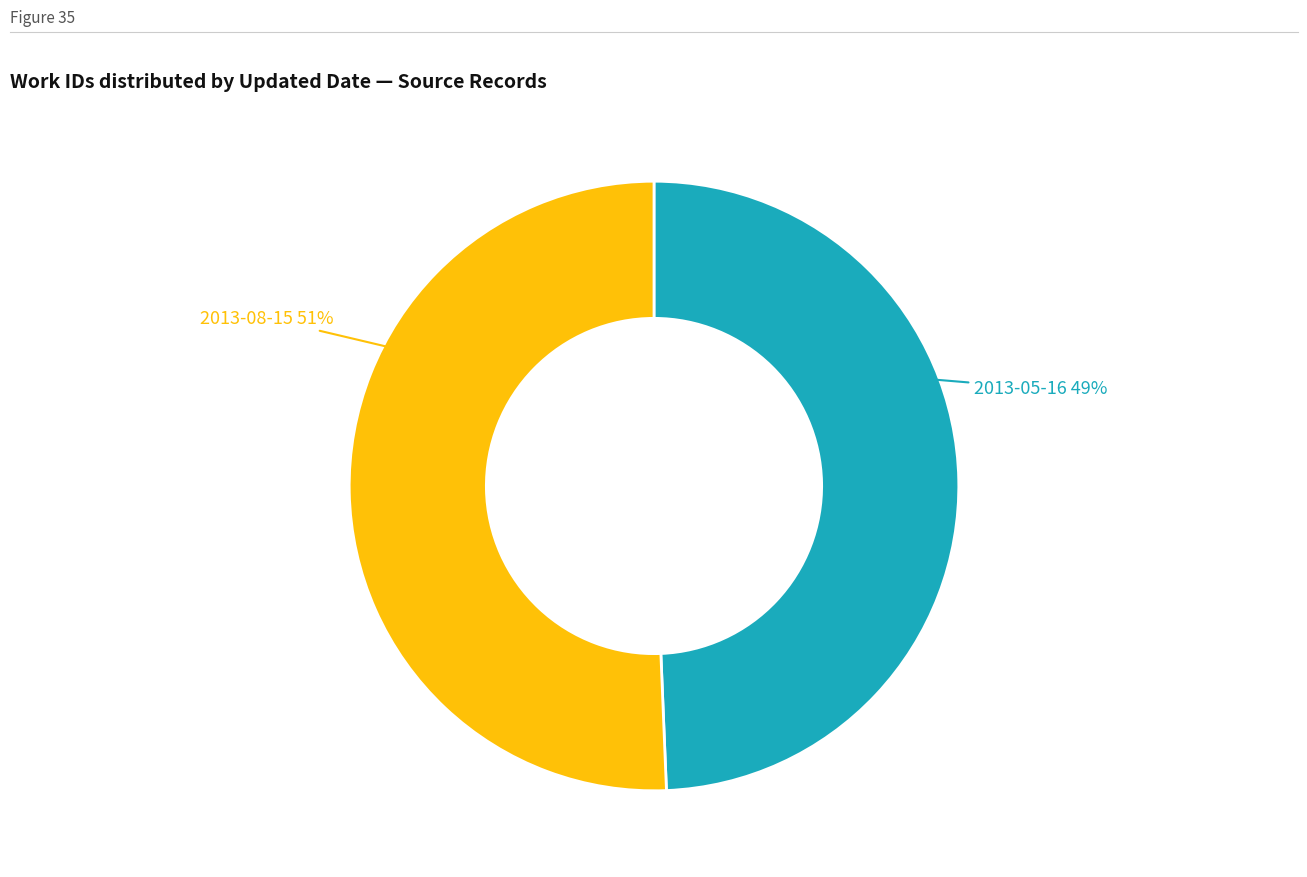

Which has a higher value, 2013-05-16 or 2013-08-15?

2013-08-15